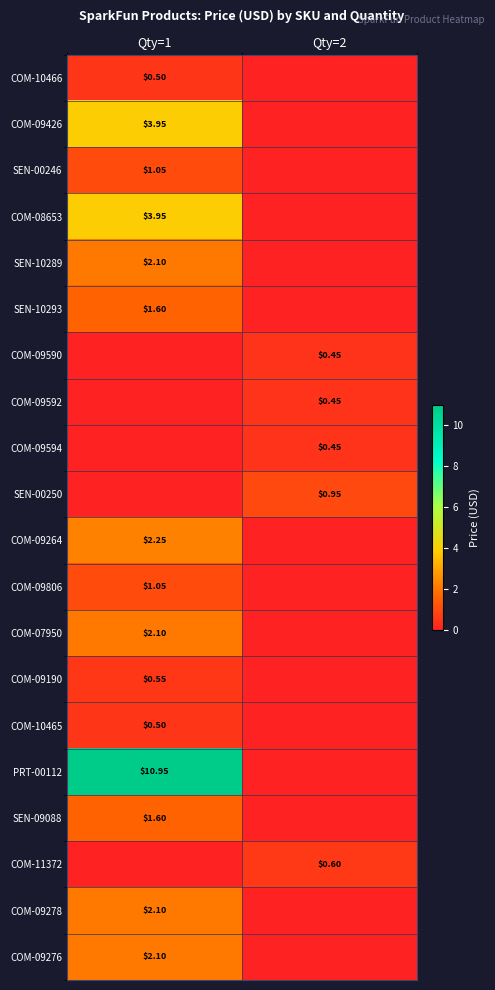

What is the difference between the highest and lowest values at Qty=2?

0.9